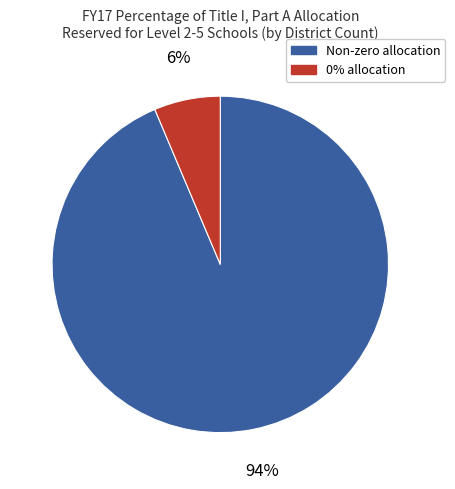

Between Non-zero allocation and 0% allocation, which is larger?

Non-zero allocation